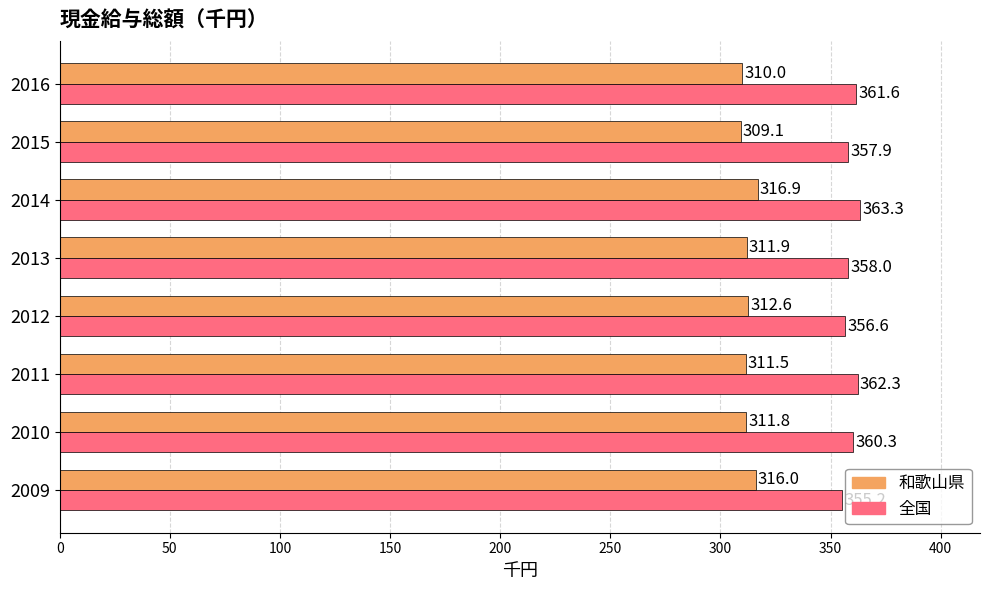

The 和歌山県 series shows 192.7 at 2009. True or false?

False